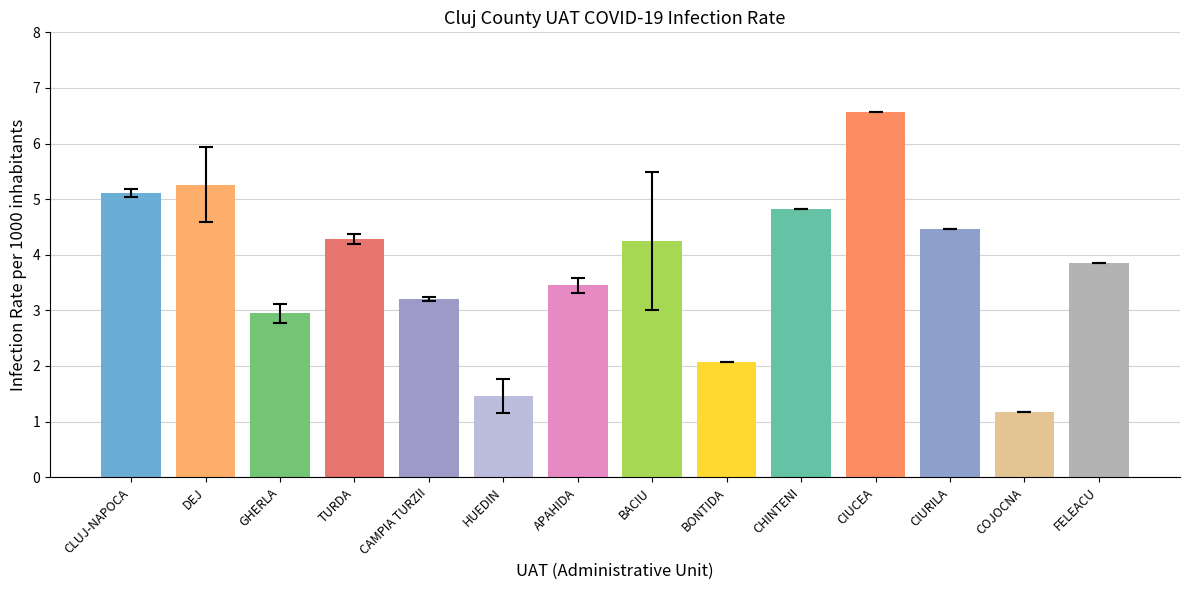

What is the label of the 14th bar from the left?

FELEACU